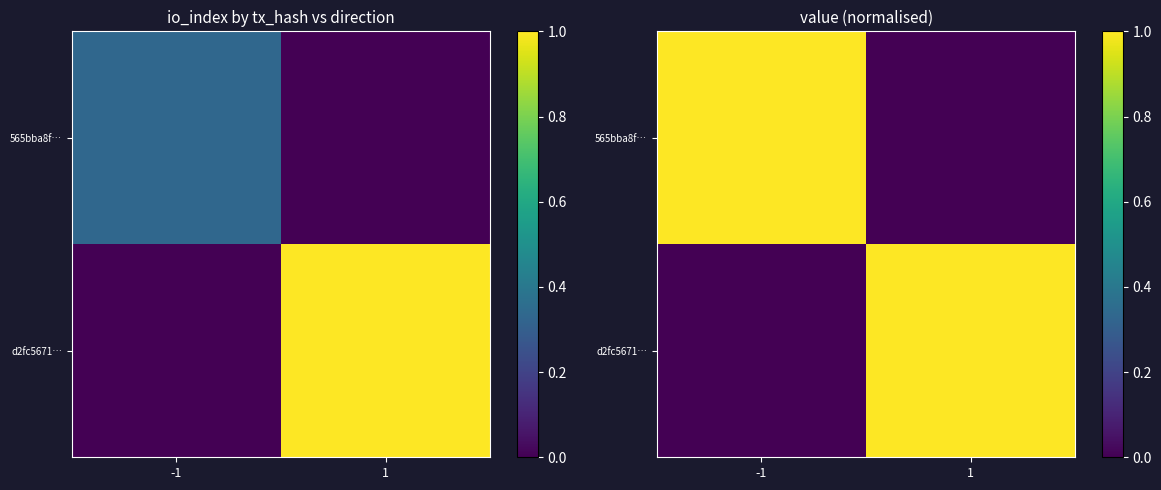

Is it true that d2fc5671… equals 0 at -1?

True